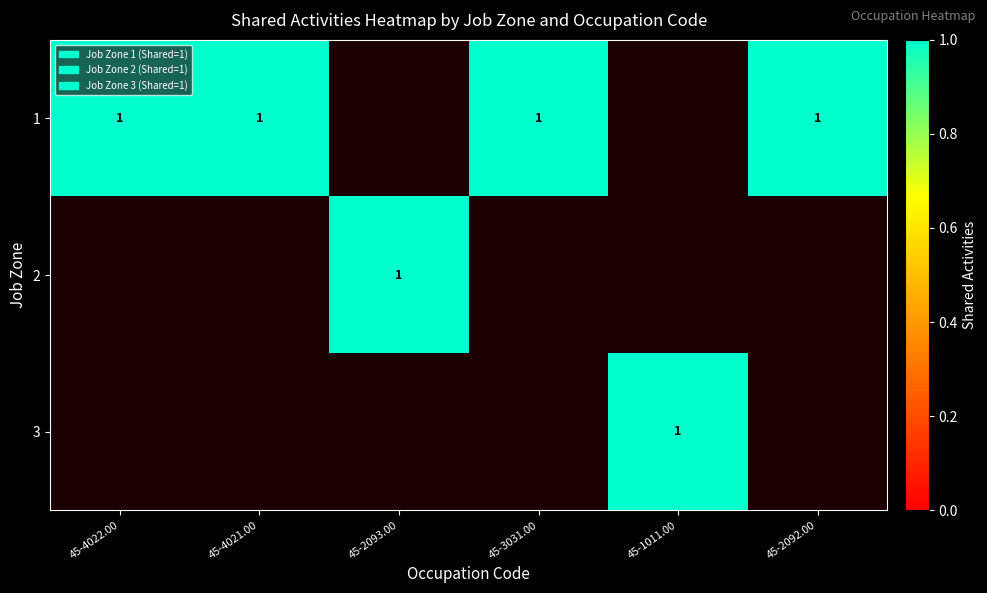

How many distinct data groups are displayed?

3